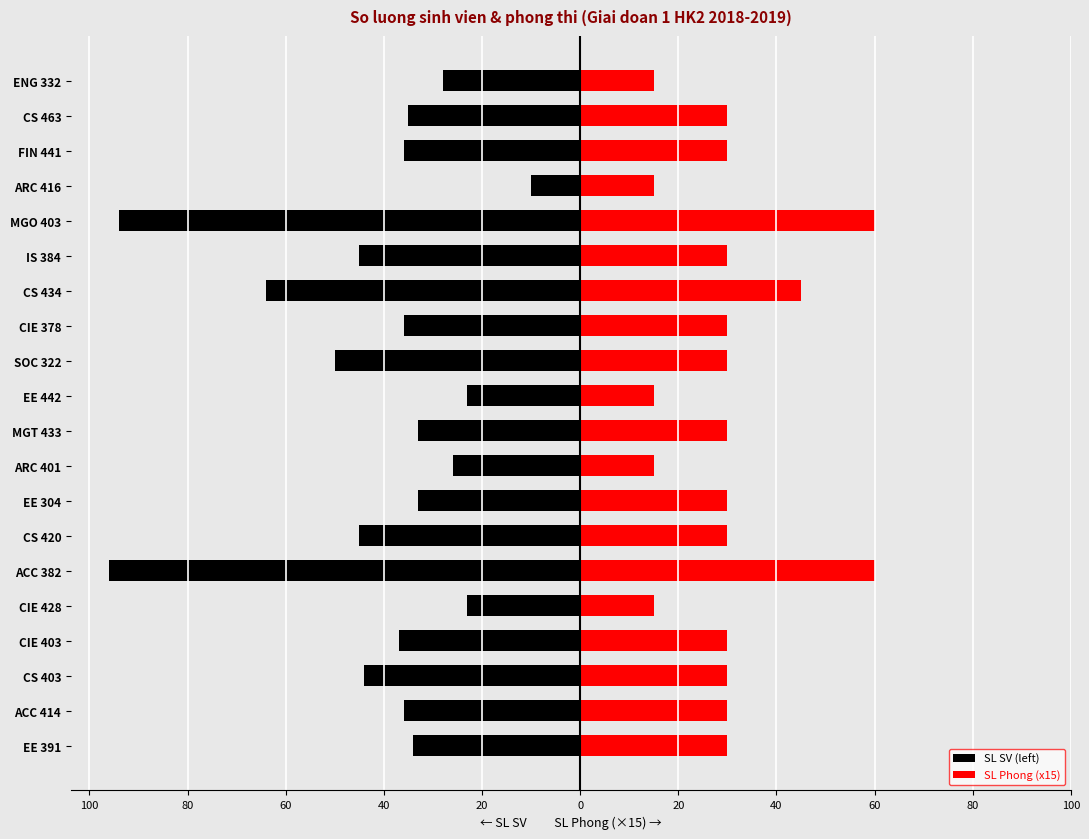

Rank the series at CS 420 from highest to lowest value.

SL Phong (x15), SL SV (left)